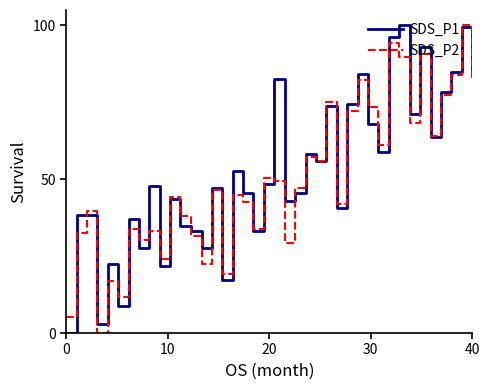

What is the highest value of the SDS_P2 series?

100.0